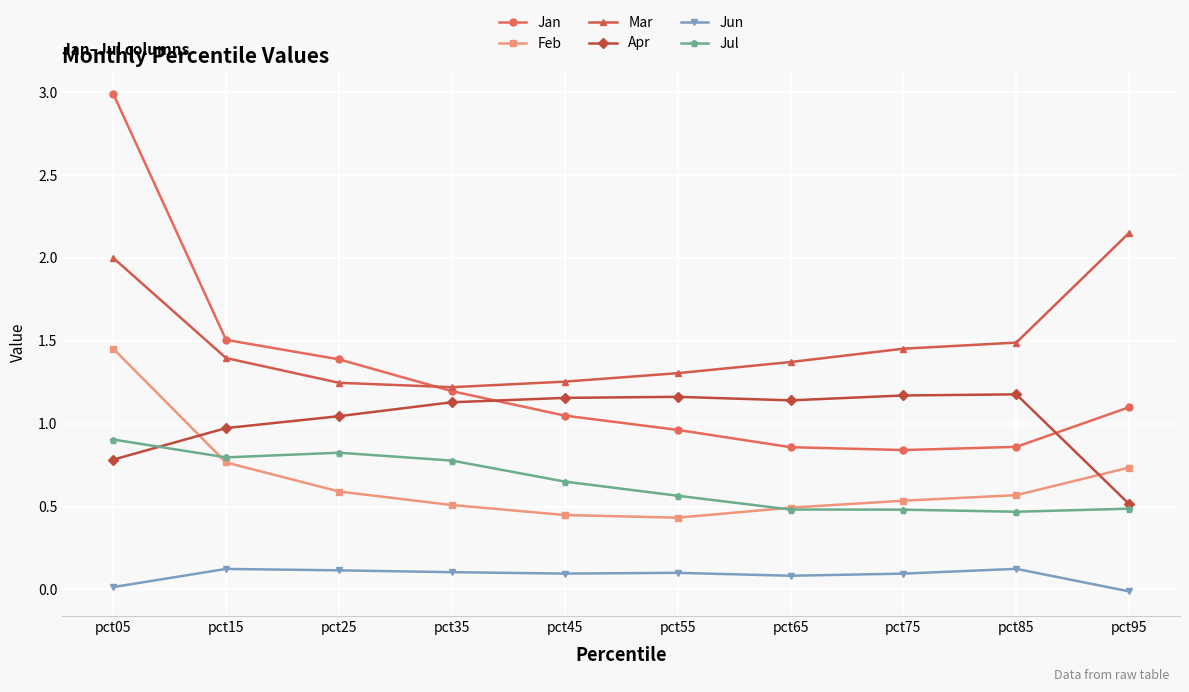

Which series has the largest total across all categories?

Mar